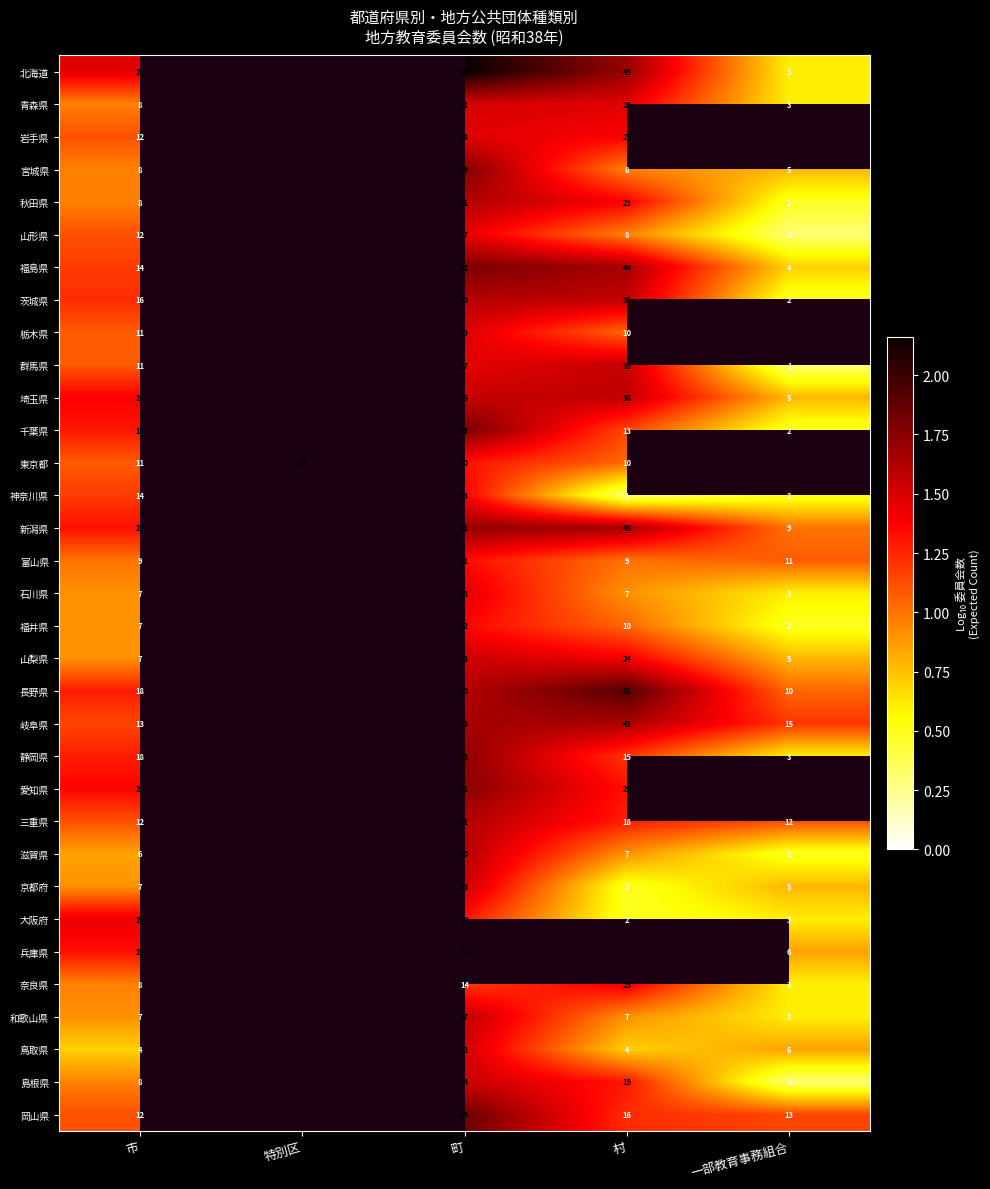

What is the spread (max minus min) of values at 一部教育事務組合?

0.9